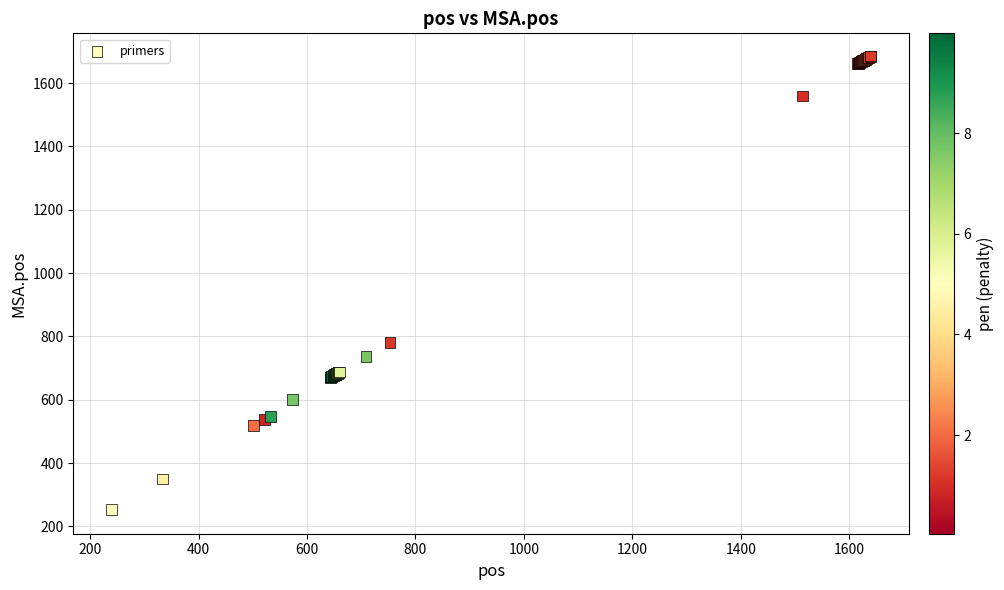

What Y value in the scatter plot is closest to 969?

781